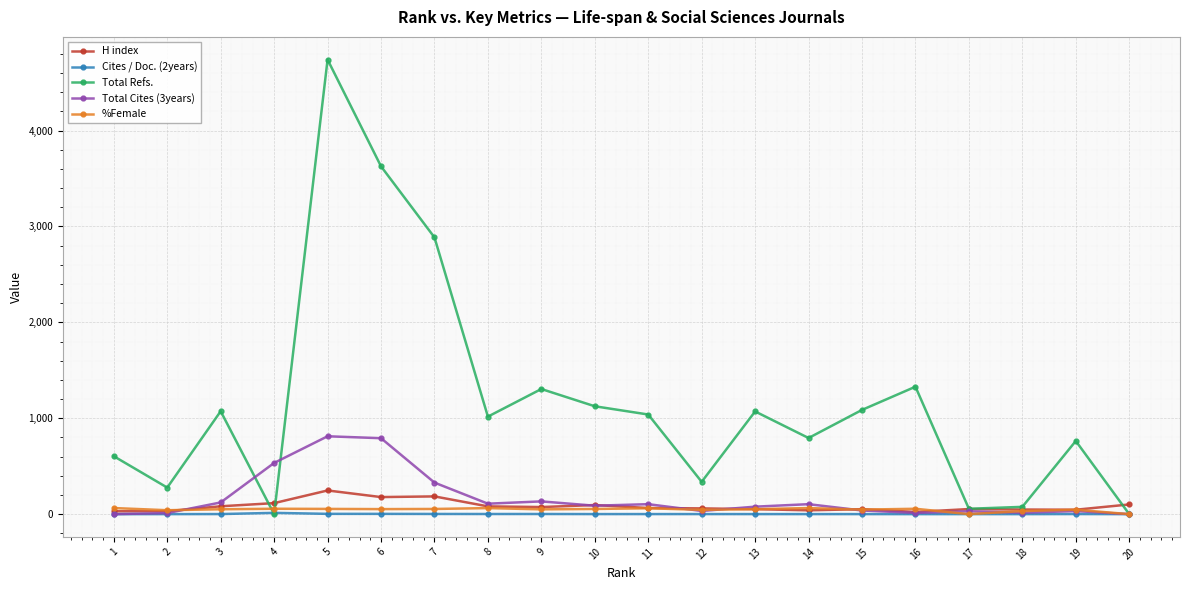

What is the value of the H index point at the 4th from the left?

115.0